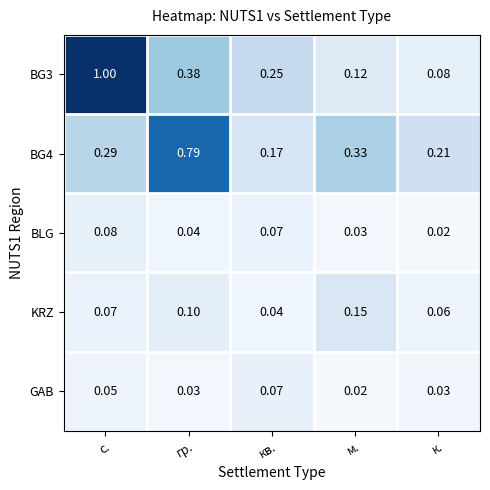

Rank the series by their maximum value, from highest to lowest.

BG3, BG4, KRZ, BLG, GAB